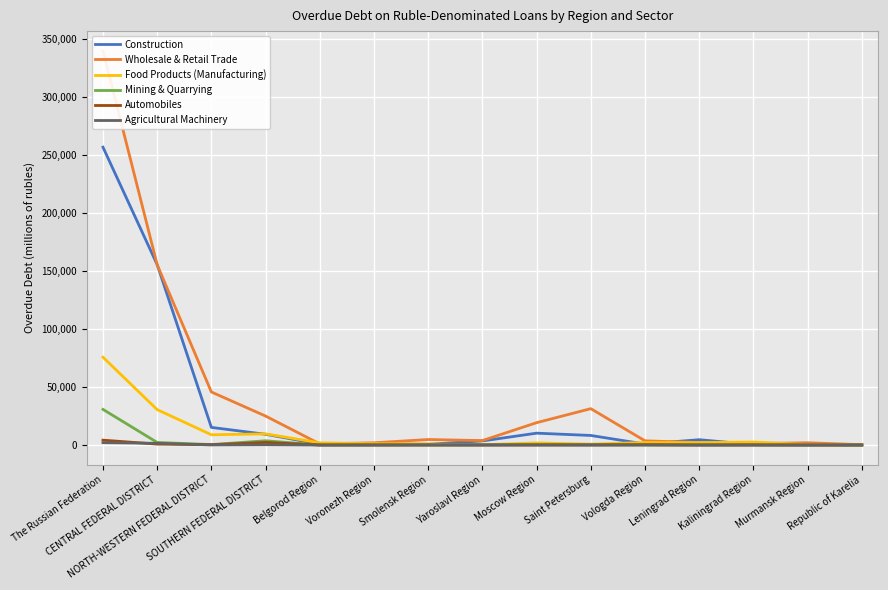

What is the label of the 15th point from the left?

Republic of Karelia